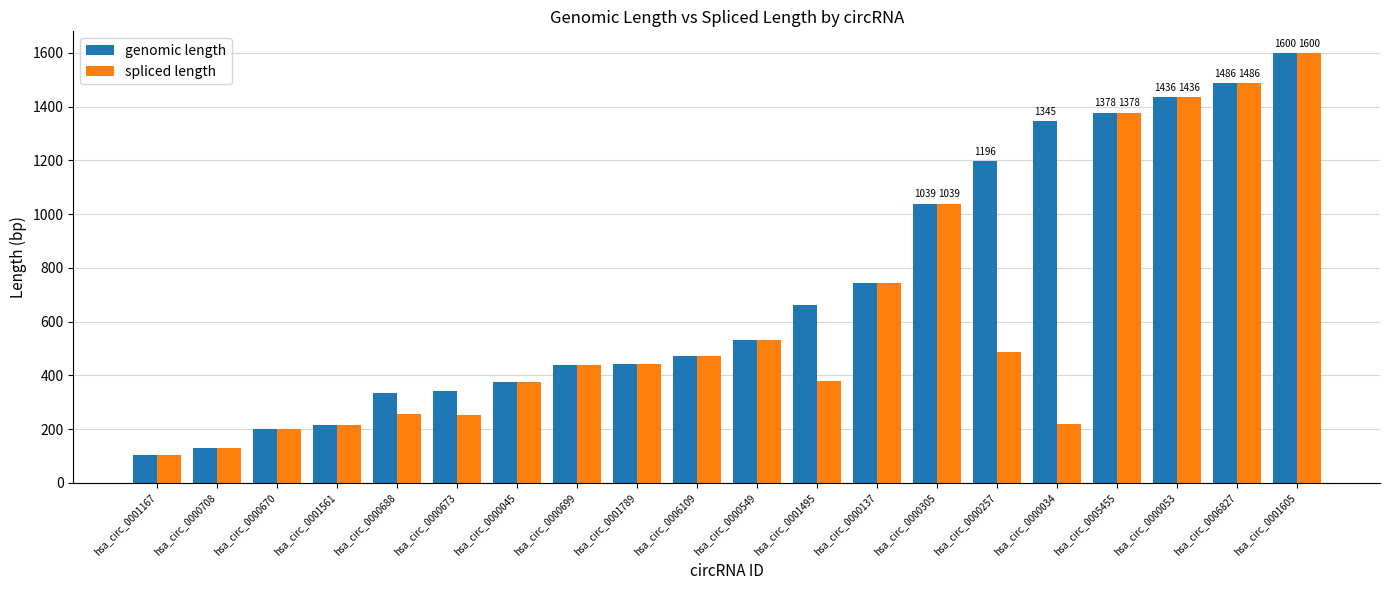

Which category has the highest value across all series?

hsa_circ_0001605